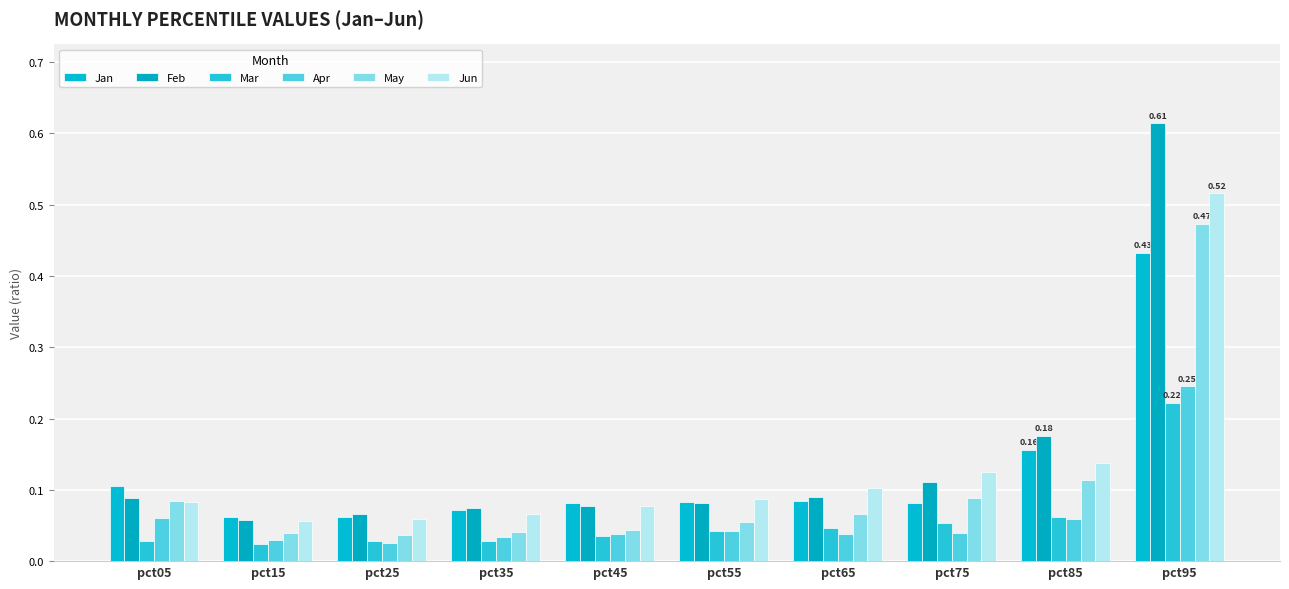

How many bars are there in total?

60